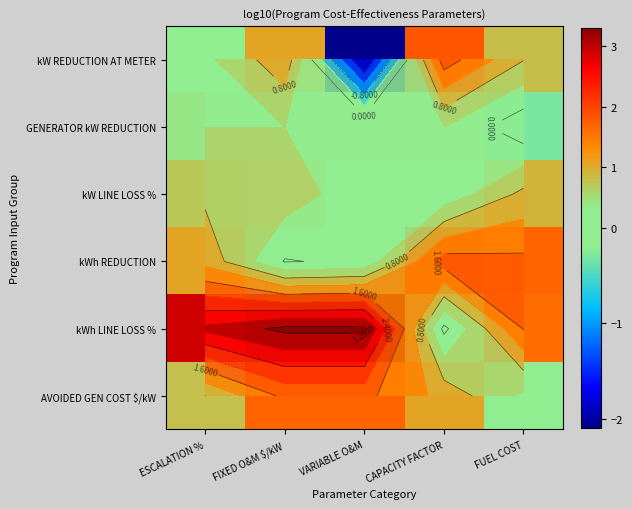

Which series has the largest range (max minus min)?

kW REDUCTION AT METER